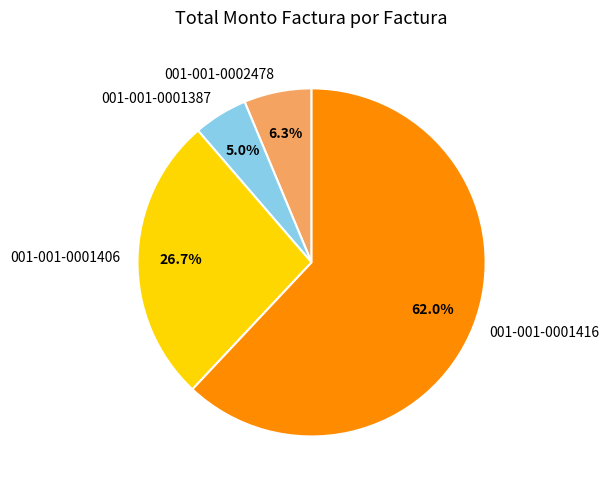

Which category has the biggest portion of the pie?

001-001-0001416